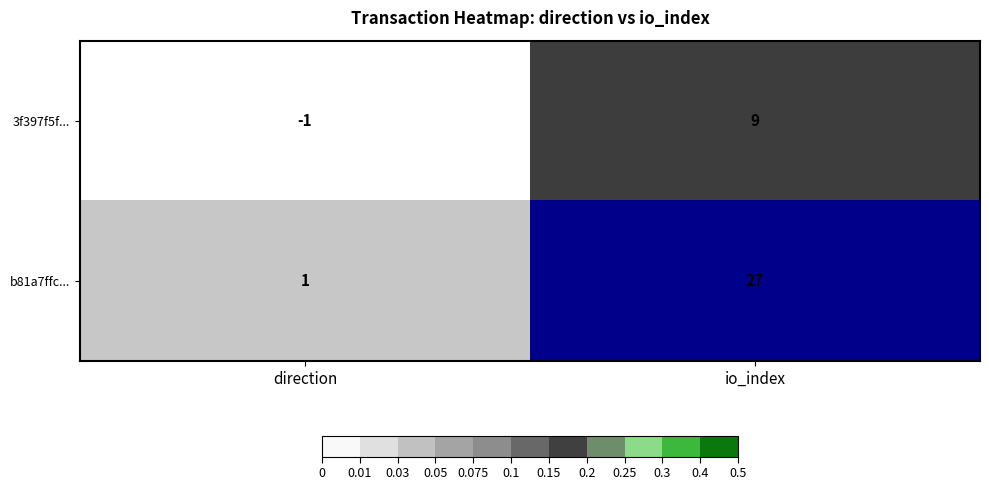

At which category does the chart reach its peak across all series?

io_index